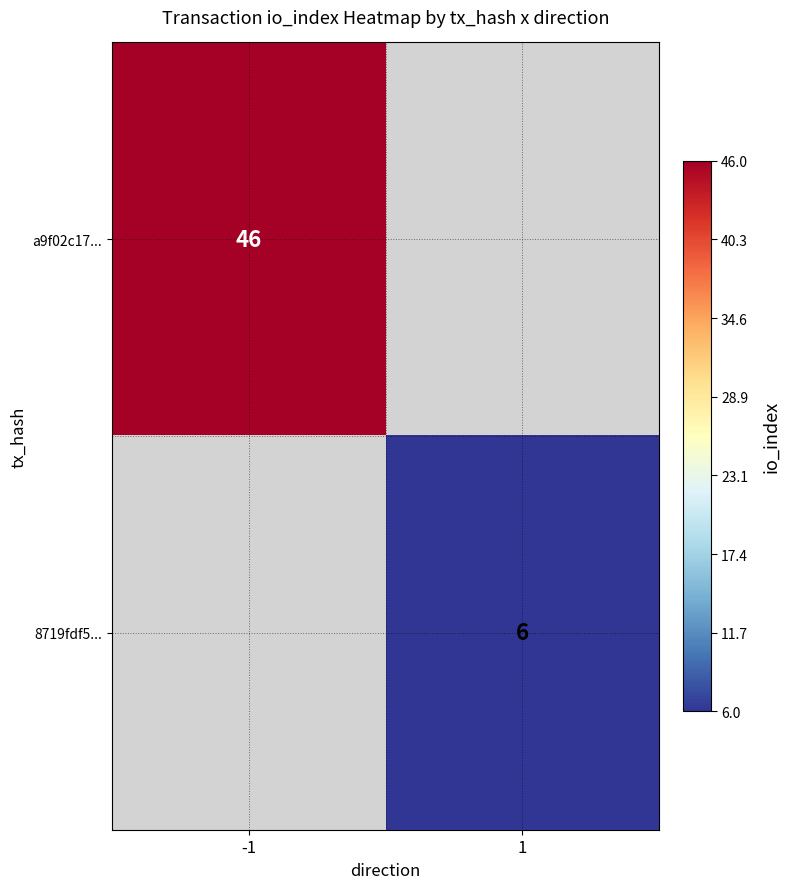

The a9f02c17... series shows 46 at -1. True or false?

True